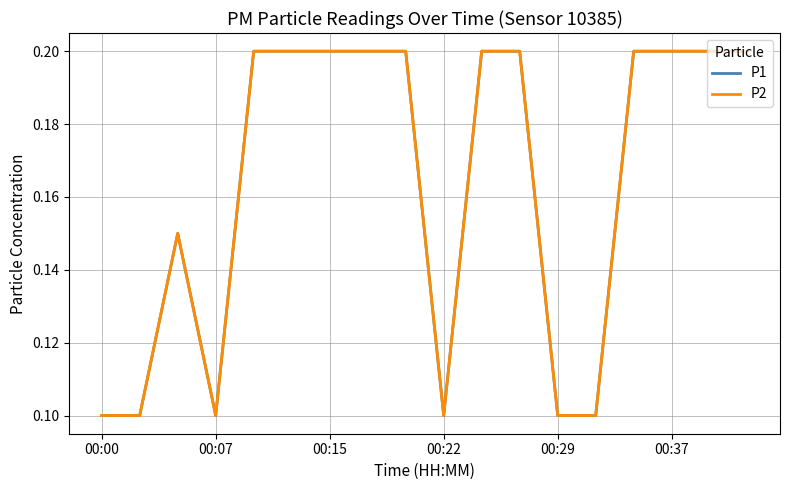

What is the difference between the maximum and second lowest values in the P2 series?

0.1